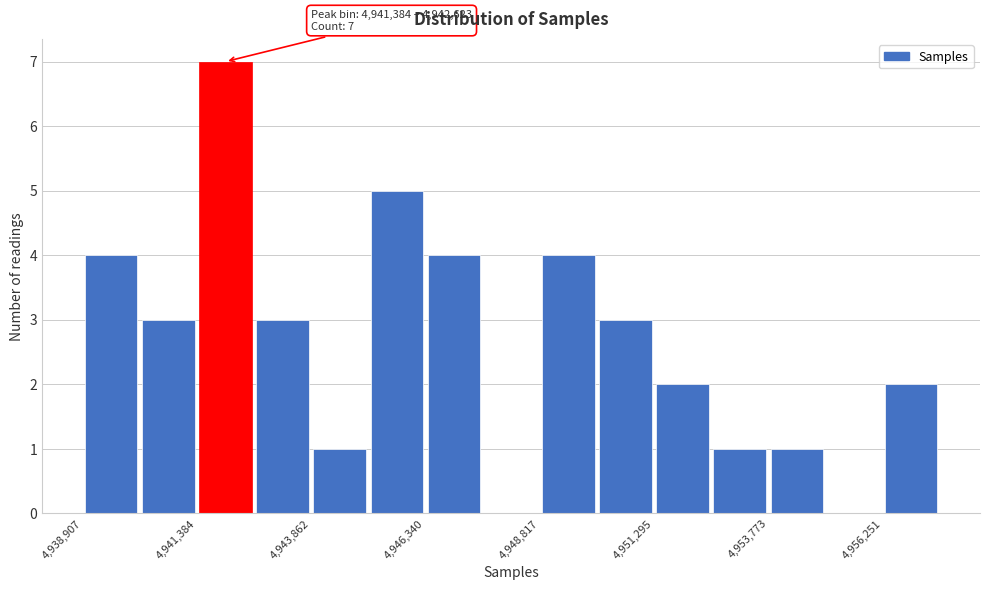

Around what value on the x-axis is the tallest bar? Give the approximate position of its centre, as read against the axis.

4942000